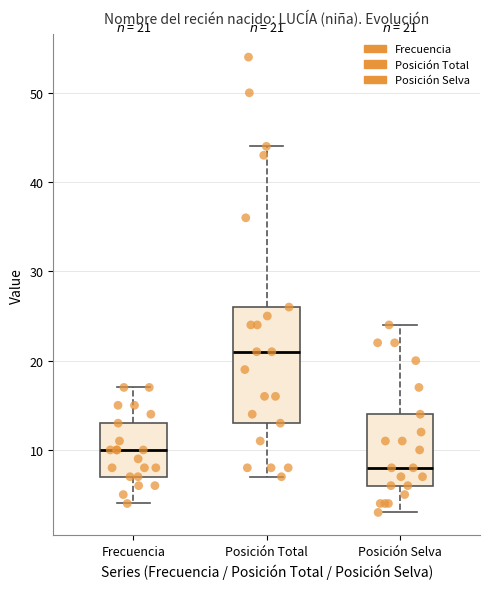

Which box's median line is the highest?

Posición Total